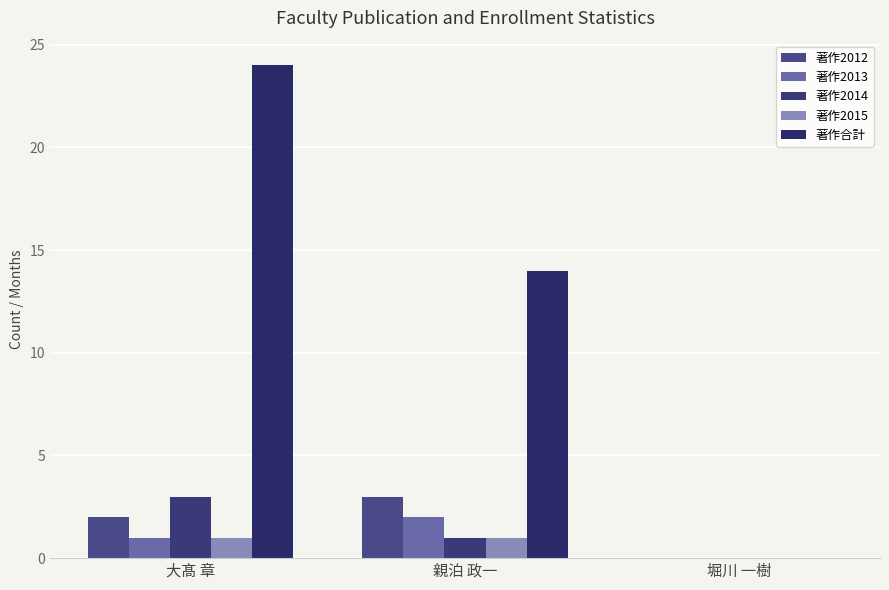

Count the number of categories in the chart.

3